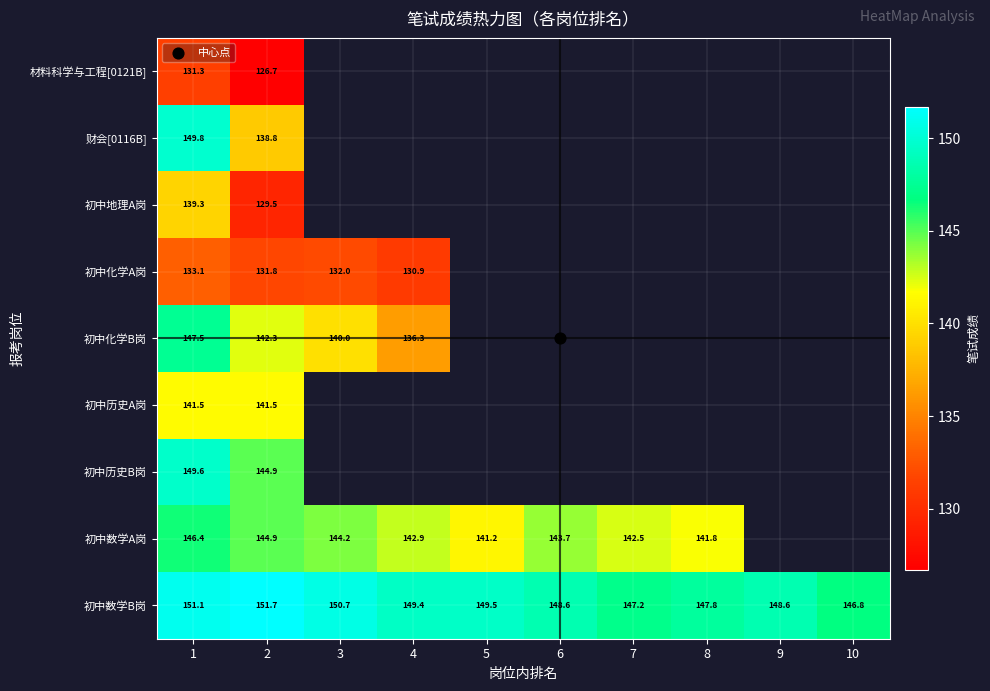

Rank the series at 2 from lowest to highest value.

材料科学与工程[0121B], 初中地理A岗, 初中化学A岗, 财会[0116B], 初中历史A岗, 初中化学B岗, 初中历史B岗, 初中数学A岗, 初中数学B岗